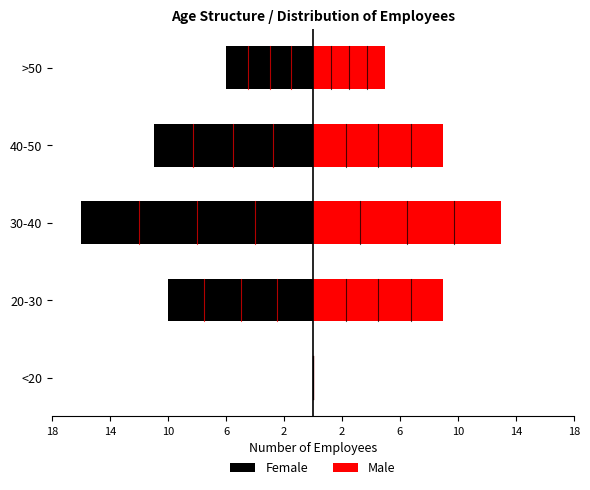

Which series changed the most between <20 and 30-40?

Female